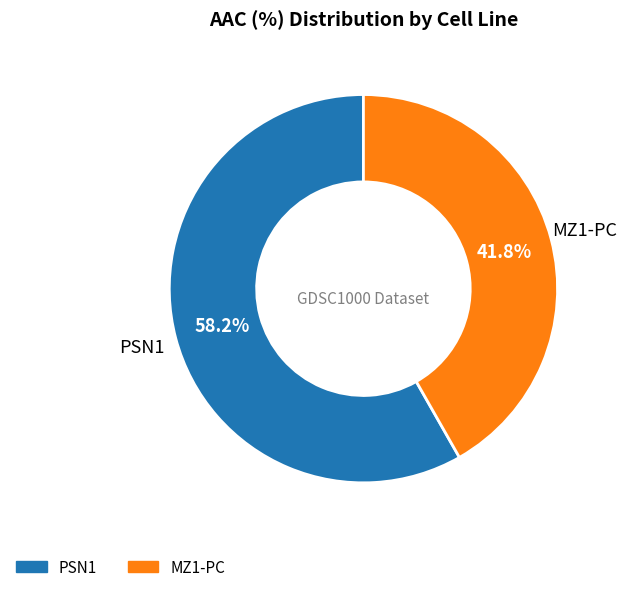

How many slices are in this pie chart?

2